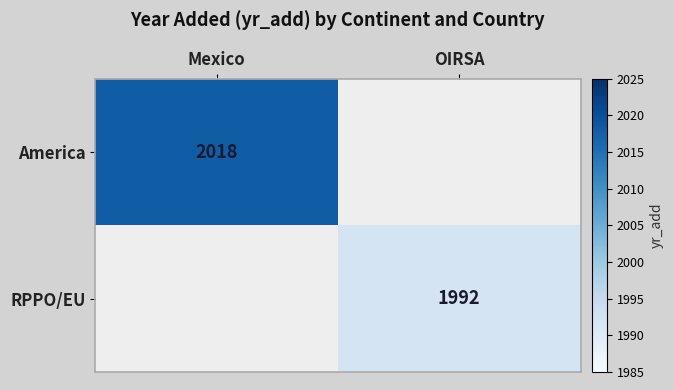

The value of America at Mexico is 671. True or false?

False